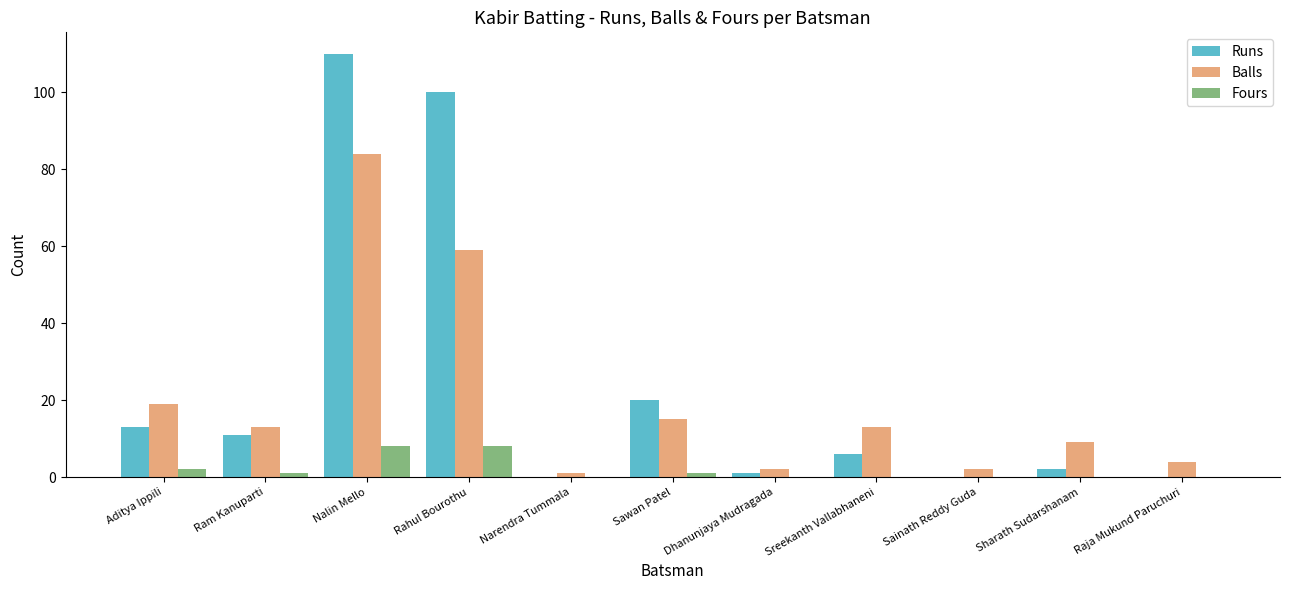

Reading left to right, list all the values displayed in this chart.

Runs: 13	11	110	100	0	20	1	6	0	2	0
Balls: 19	13	84	59	1	15	2	13	2	9	4
Fours: 2	1	8	8	0	1	0	0	0	0	0